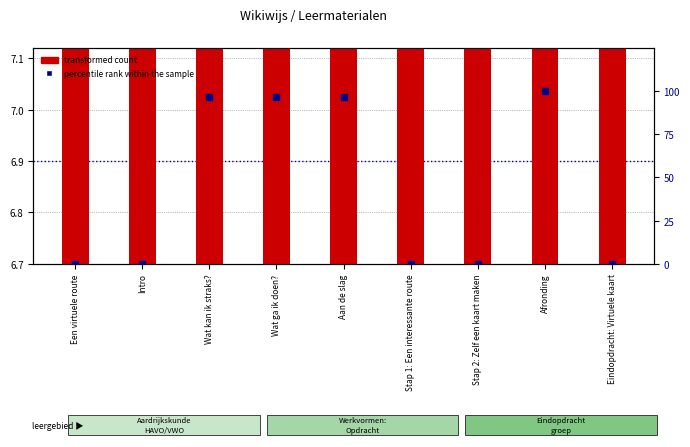

Which series has the widest spread of Y values?

percentile rank within the sample